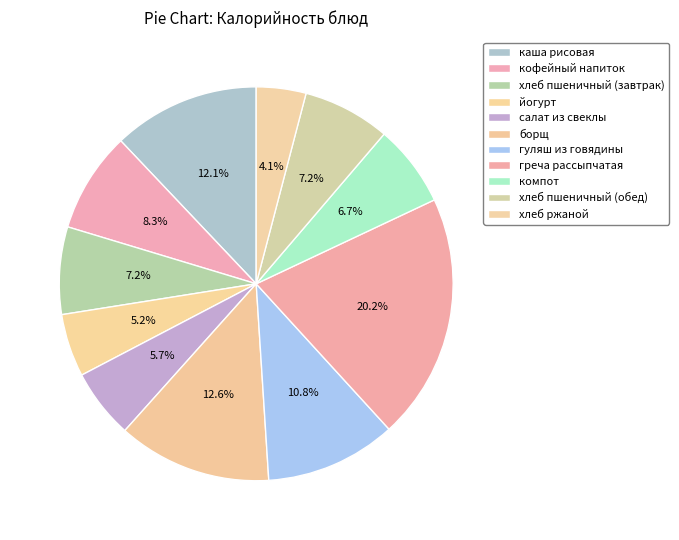

To the nearest percent, what portion does гуляш из говядины represent?

11%